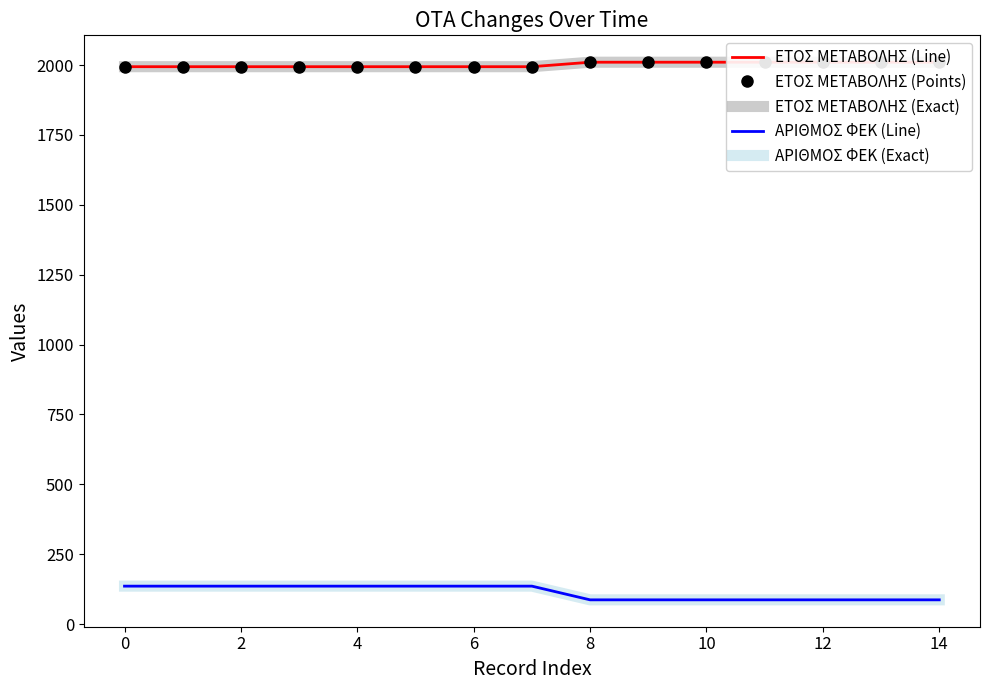

How many values in the ΑΡΙΘΜΟΣ ΦΕΚ (Exact) series are below 136?

7